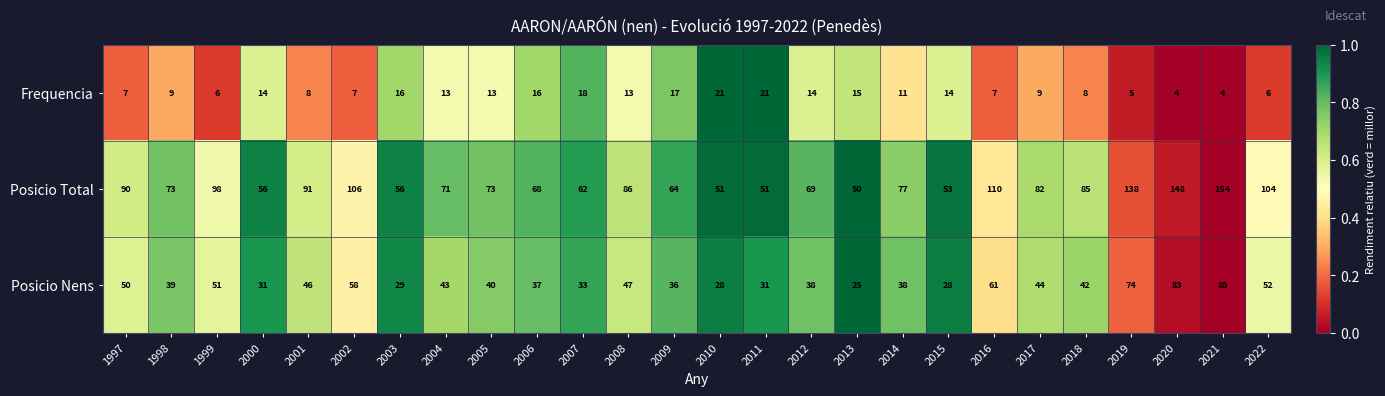

What is the minimum value shown in the chart?

4